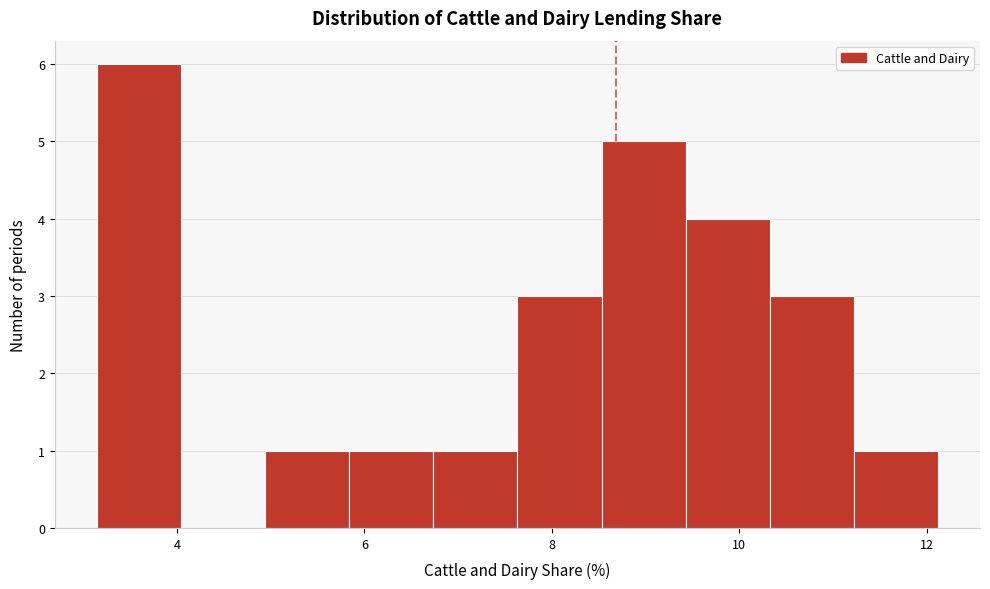

Reading left to right, transcribe this chart: for each bar, give the range it covers on the x-axis and its height. Neither the bar edges nor the heights are printed on the chart, so give them approximately, as read against the axes.

3.2 to 4.0: 6
4.0 to 5.0: 0
5.0 to 5.8: 1
5.8 to 6.8: 1
6.8 to 7.6: 1
7.6 to 8.6: 3
8.6 to 9.4: 5
9.4 to 10.4: 4
10.4 to 11.2: 3
11.2 to 12.2: 1